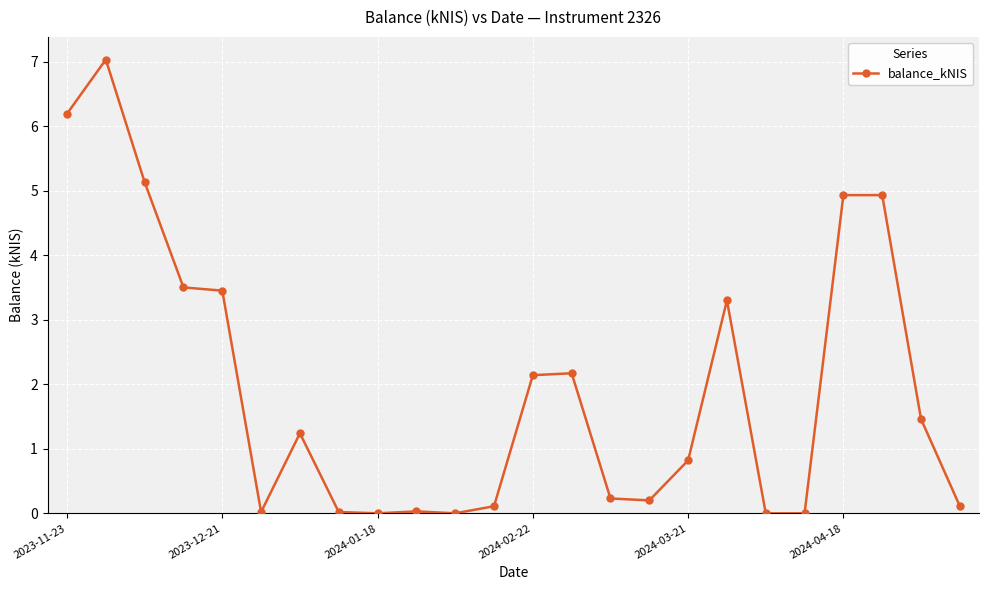

What is the difference between the maximum and minimum values?

7.0